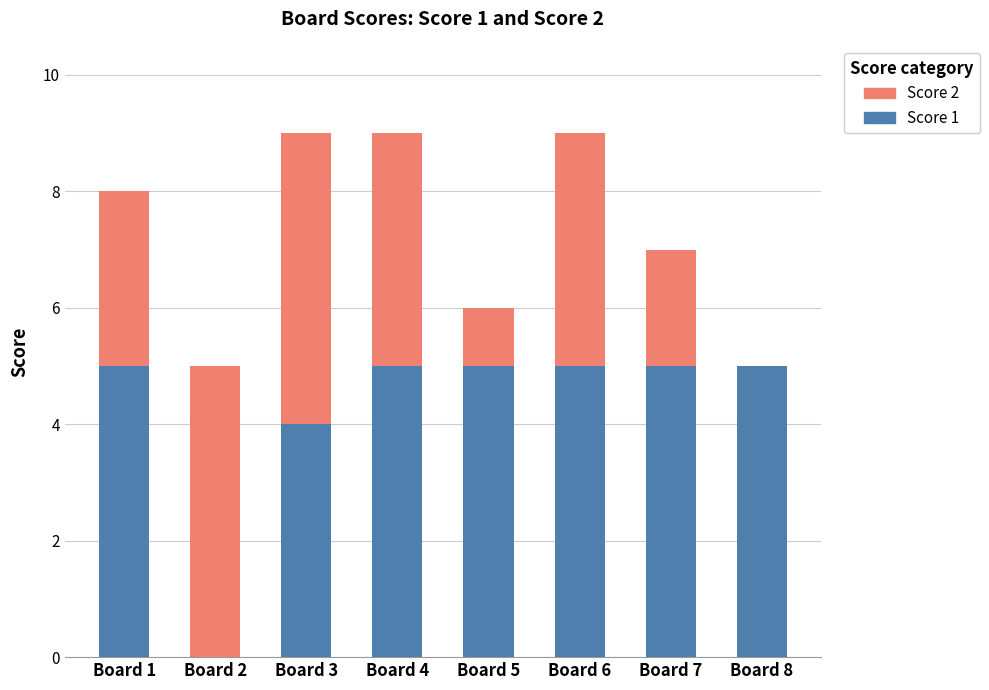

What are all the series names shown in the legend?

Score 2, Score 1